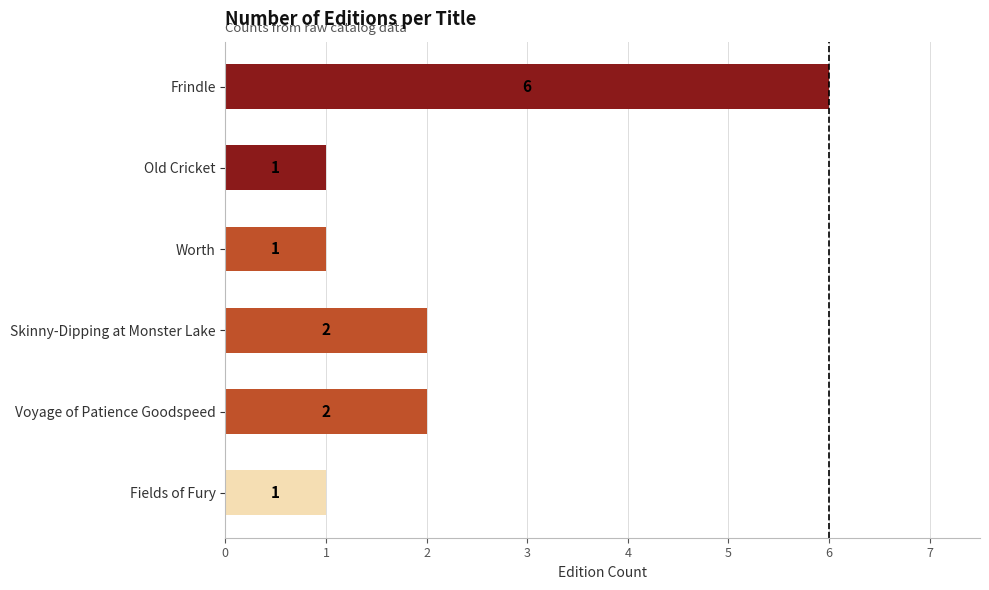

Reading top to bottom, list all the values displayed in this chart.

6	1	1	2	2	1